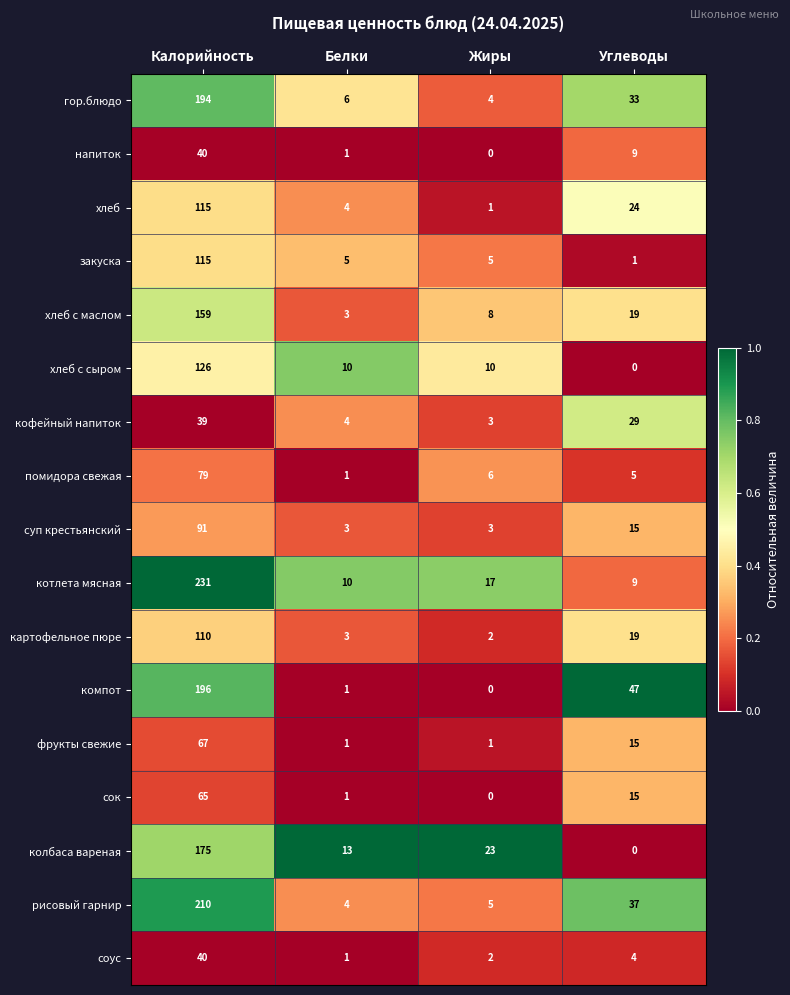

Which category has the highest value across all series?

Калорийность